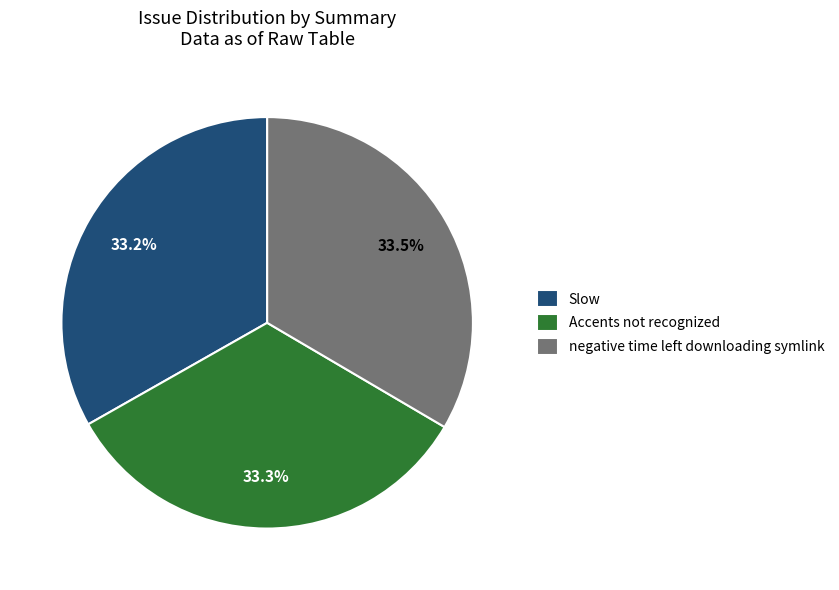

How many segments does this pie chart have?

3